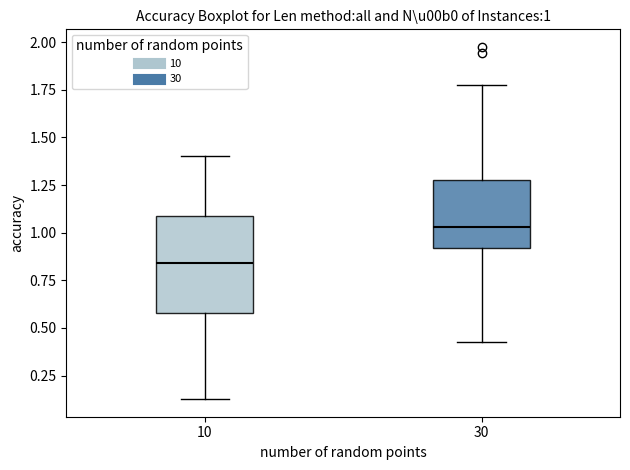

Which box is the tallest, from its lower edge to its upper edge?

10